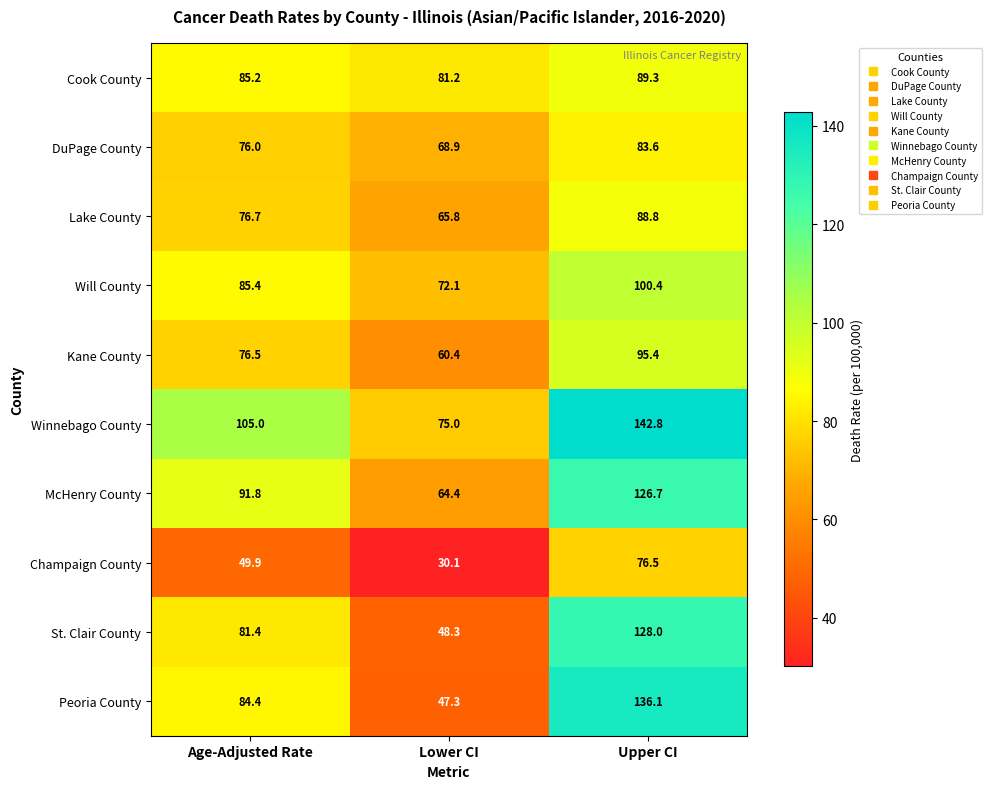

Rank the series by their maximum value, from highest to lowest.

Winnebago County, Peoria County, St. Clair County, McHenry County, Will County, Kane County, Cook County, Lake County, DuPage County, Champaign County